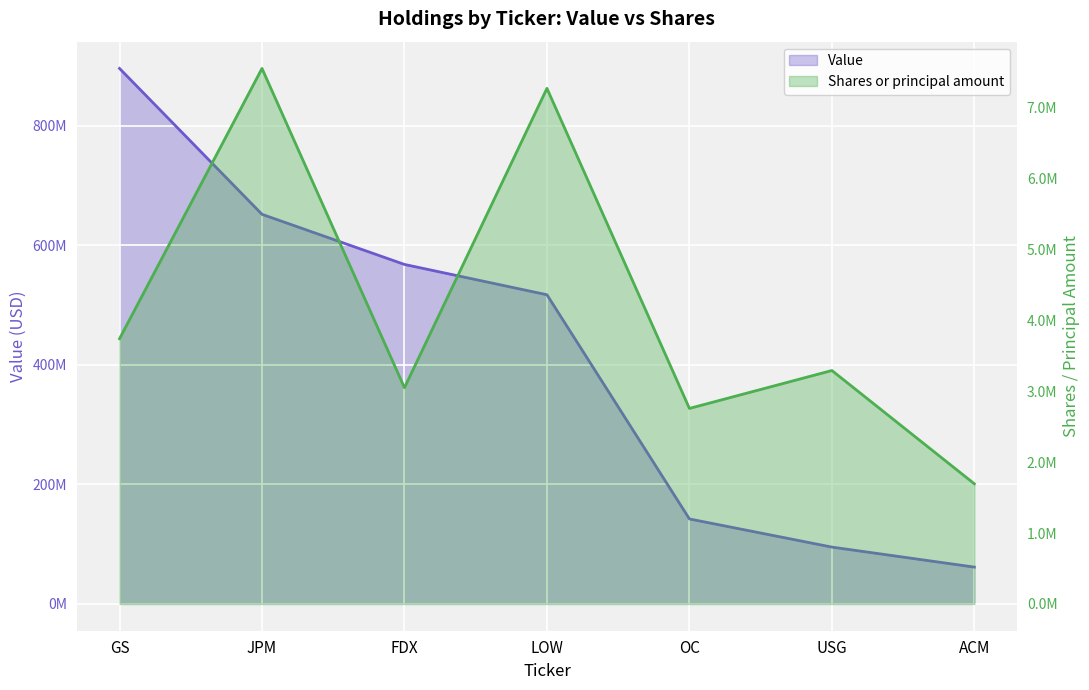

Between GS and USG, which series saw the biggest shift?

Value